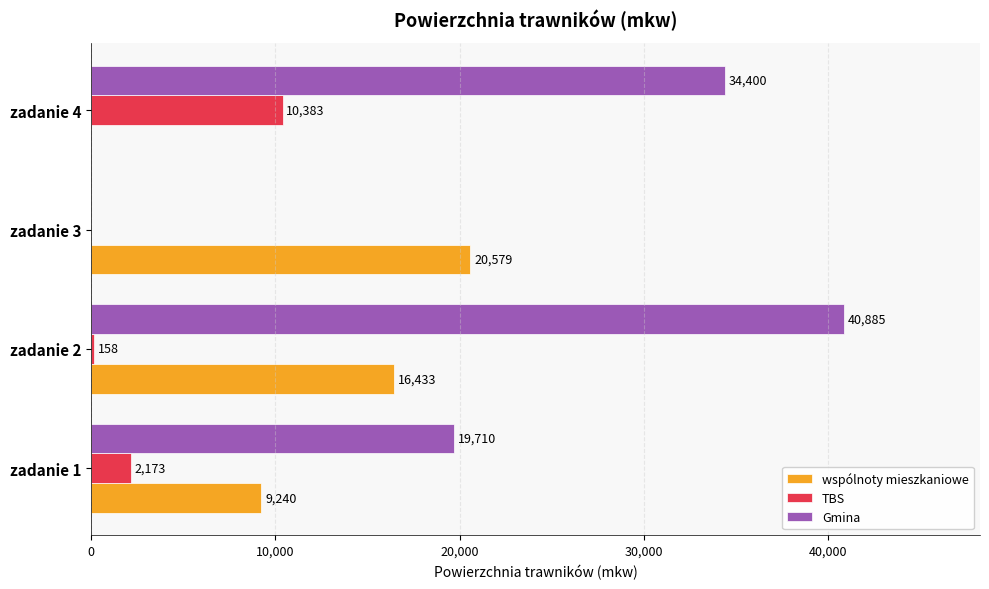

At which label is wspólnoty mieszkaniowe closest to 10289?

zadanie 1